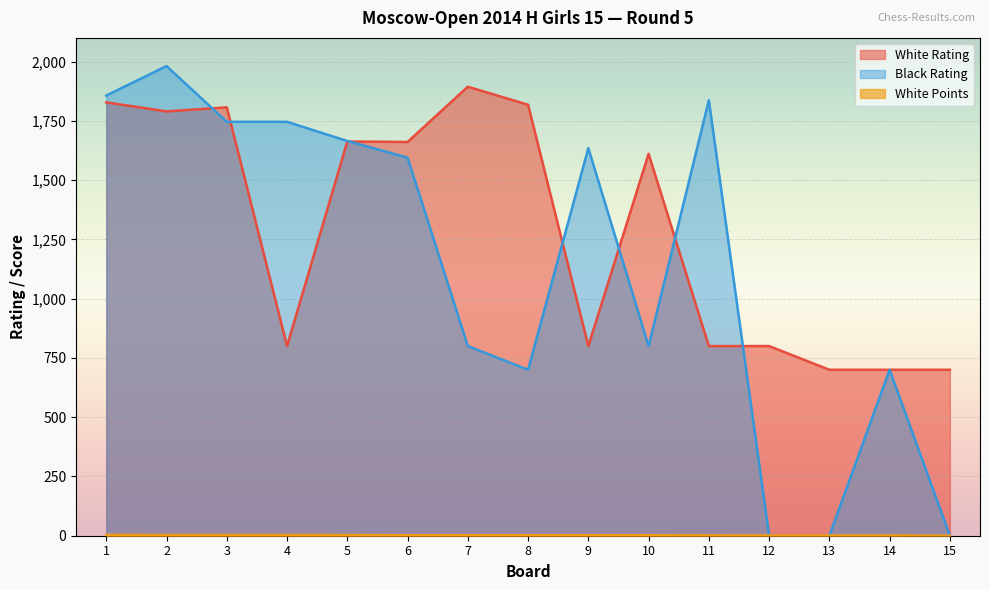

Where is White Points nearest to the value 1?

12